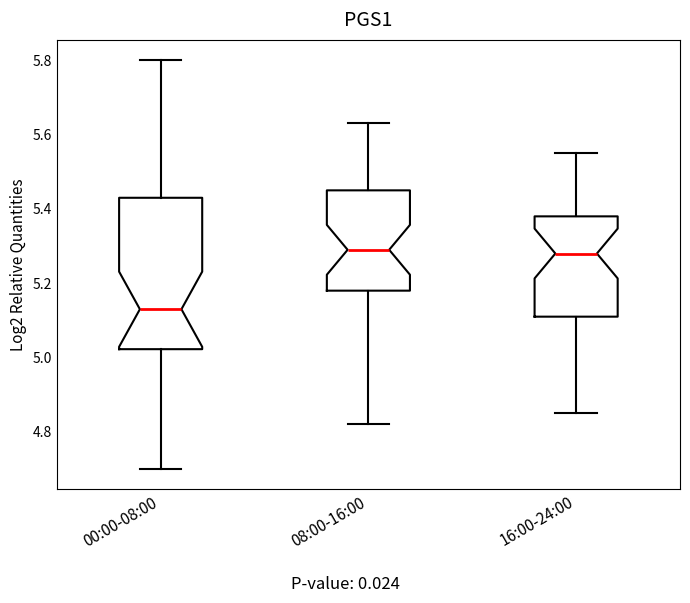

Where does the median line of the box for 08:00-16:00 sit on the y-axis? The values are not printed on the chart, so give them approximately, as read against the axis.

5.30